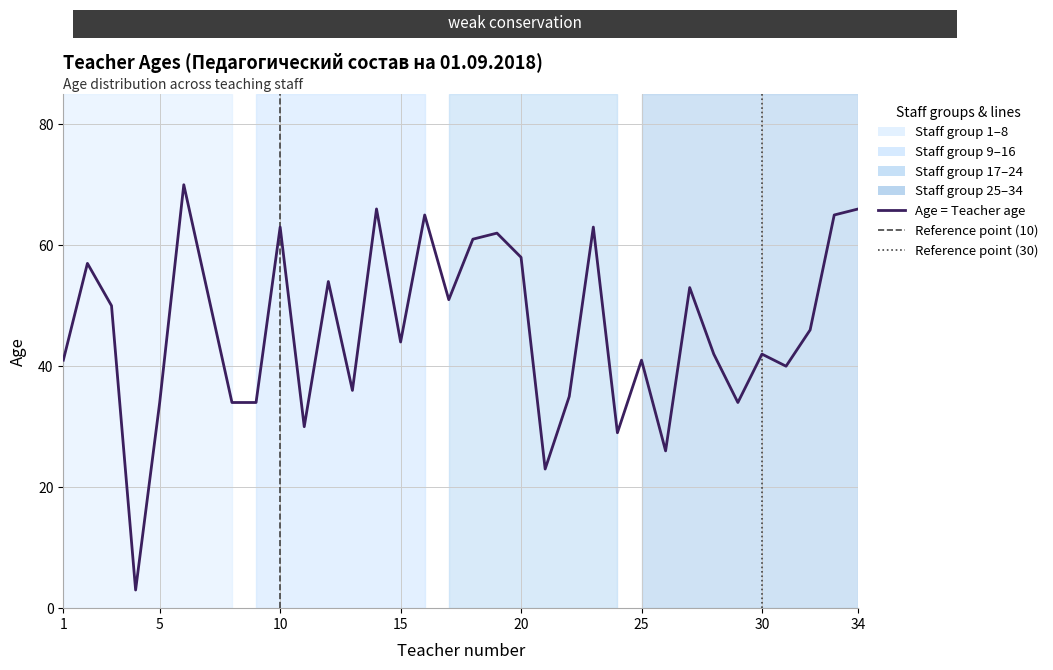

How many distinct data groups are displayed?

1